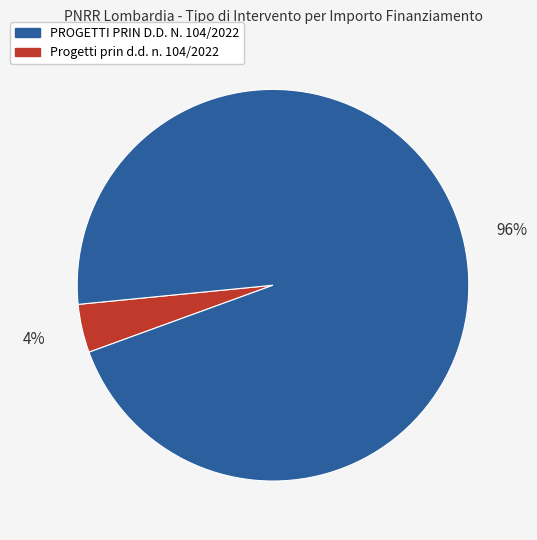

To the nearest percent, what is the average slice percentage?

50%